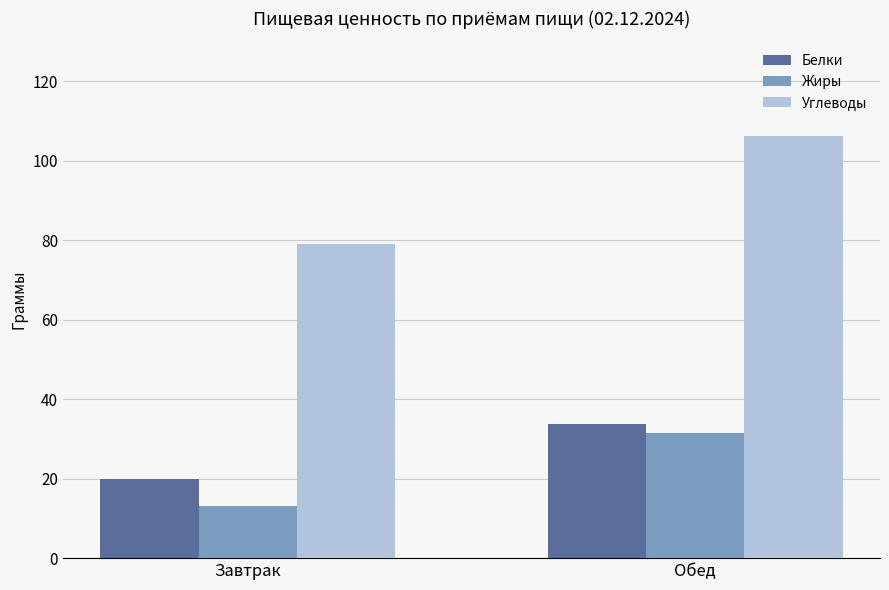

True or false: Жиры has a value of 31.6 at Обед.

True